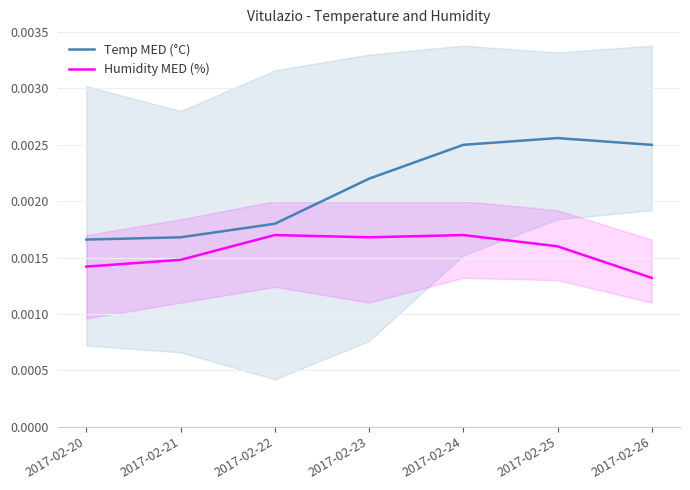

True or false: Humidity MED (%) and Temp MED (°C) intersect in this chart.

False